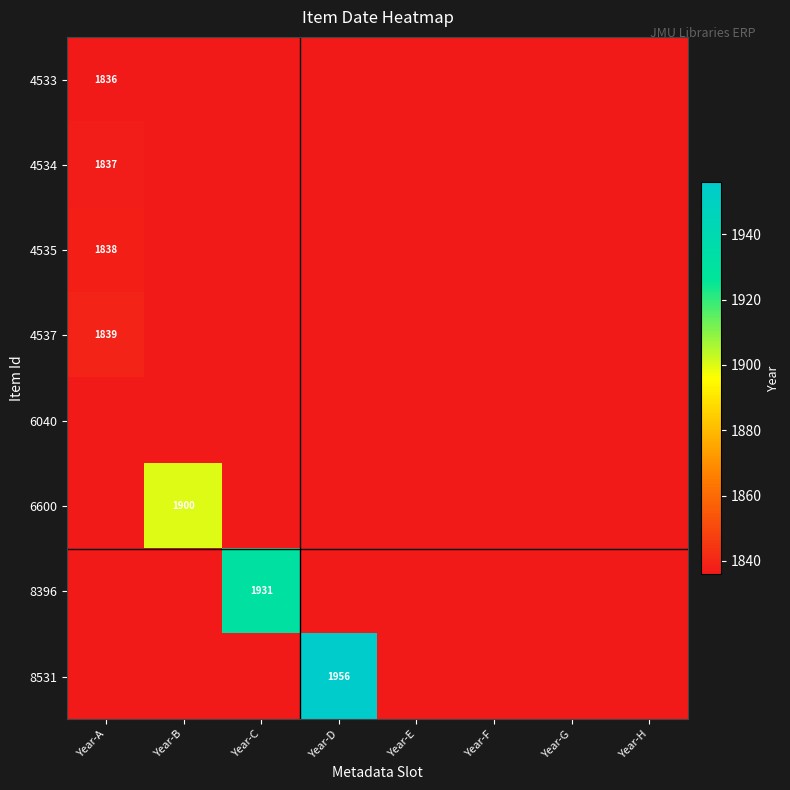

What is the difference between the maximum and second lowest values in the 8531 series?

120